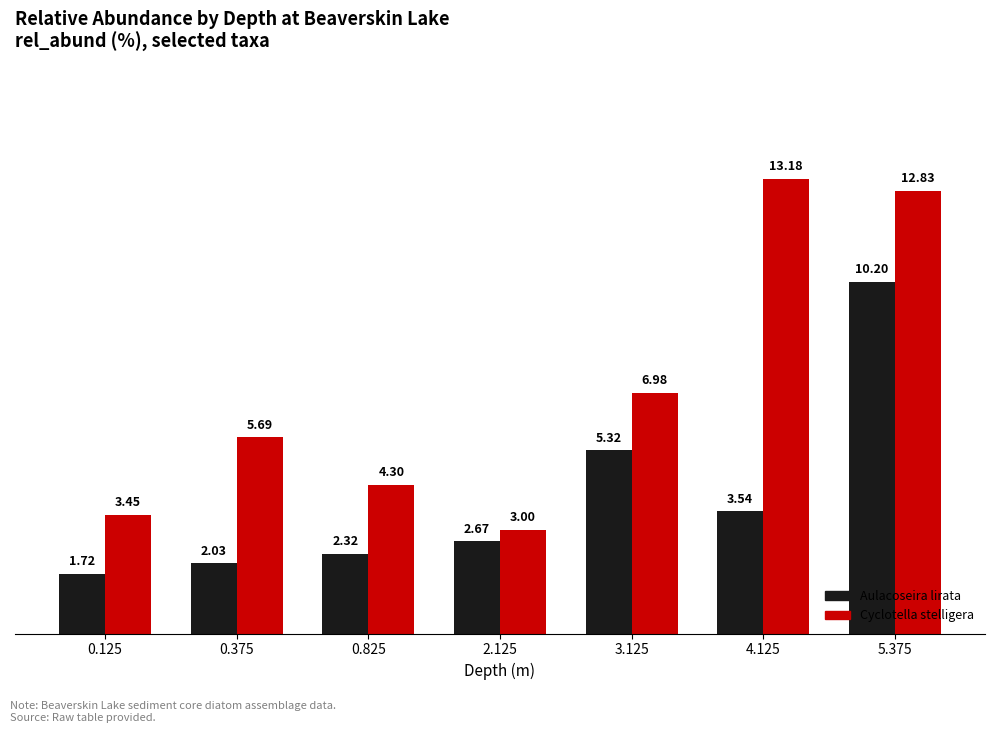

Which series has the largest total across all categories?

Cyclotella stelligera